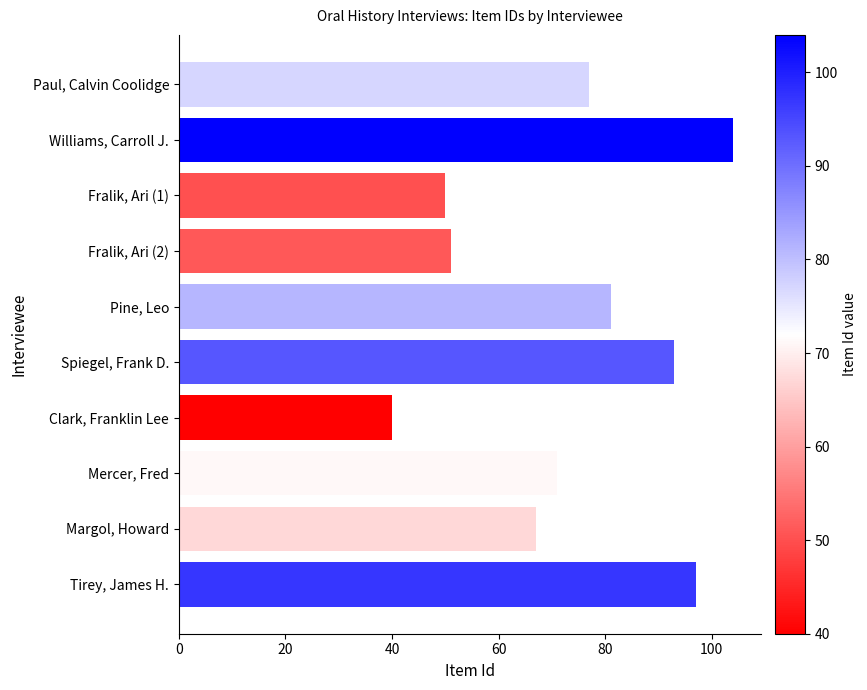

What is the difference between the maximum and second lowest values?

54